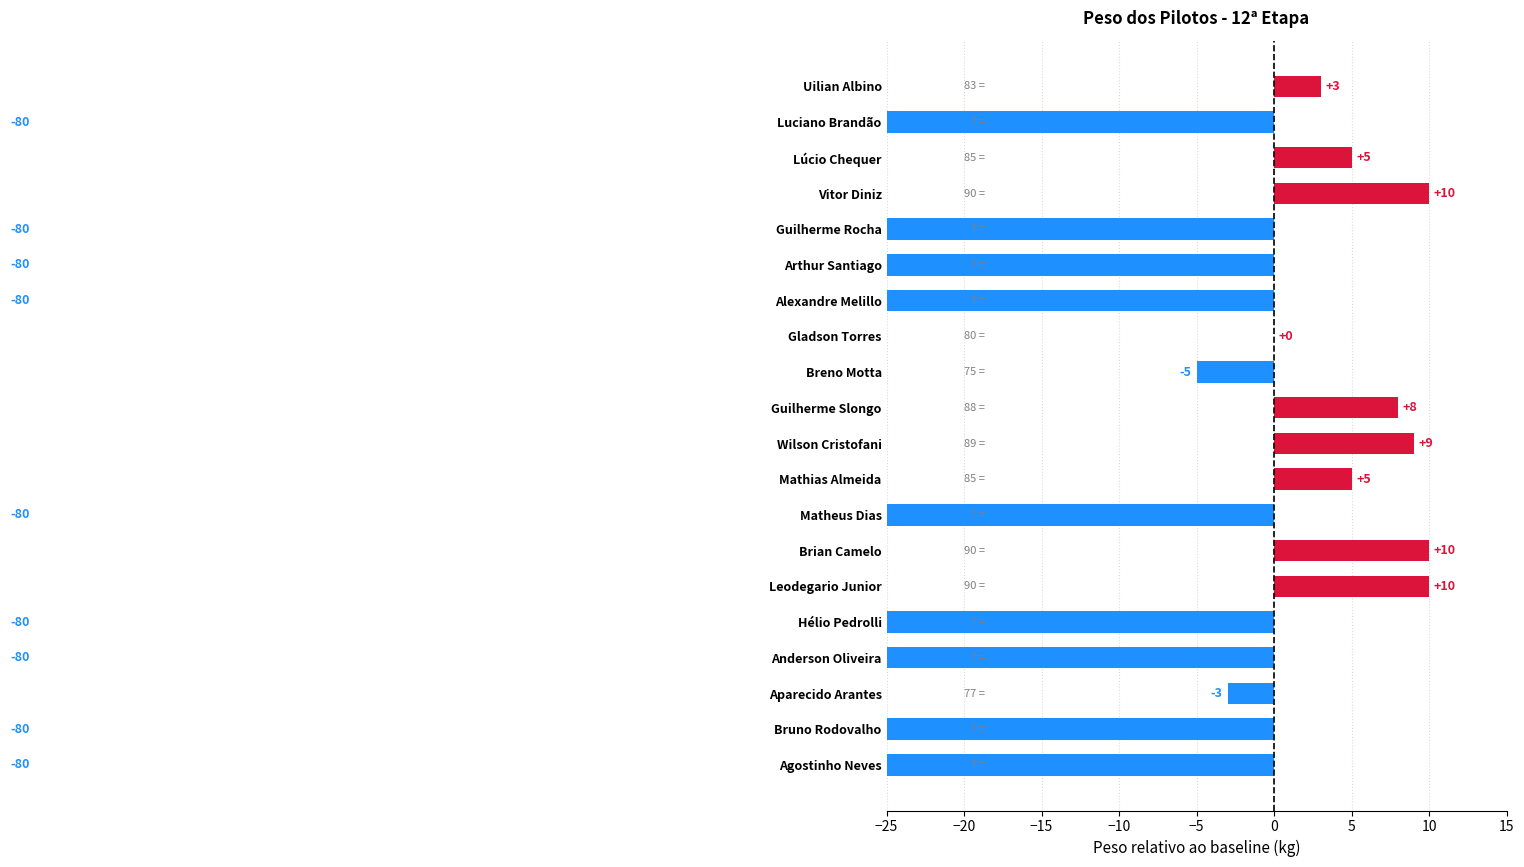

What is the change in value from Gladson Torres to Agostinho Neves?

-80